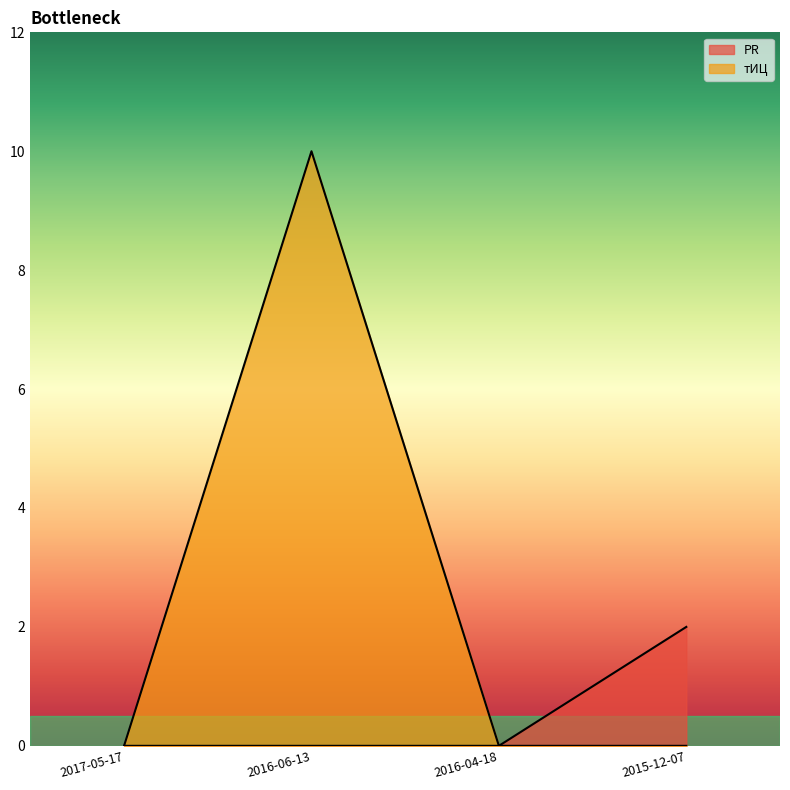

Rank the categories by тИЦ value from highest to lowest.

2016-06-13, 2017-05-17, 2016-04-18, 2015-12-07